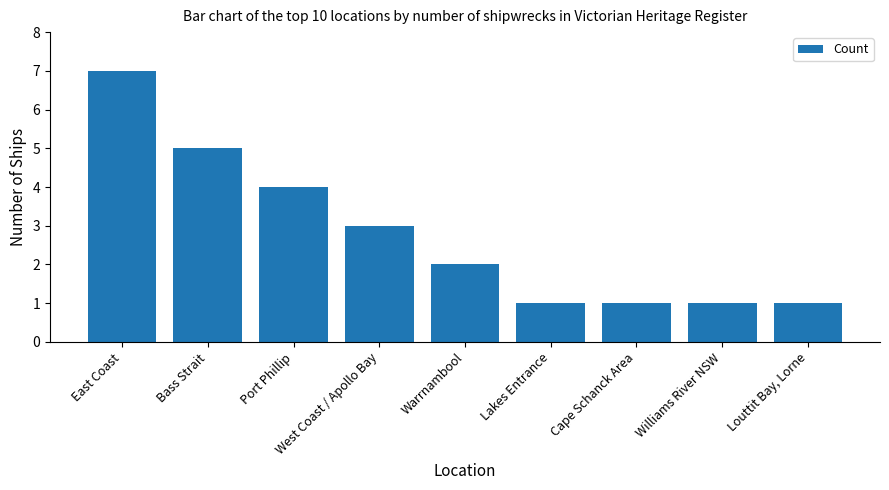

Count the values in the range 1 to 4.

7